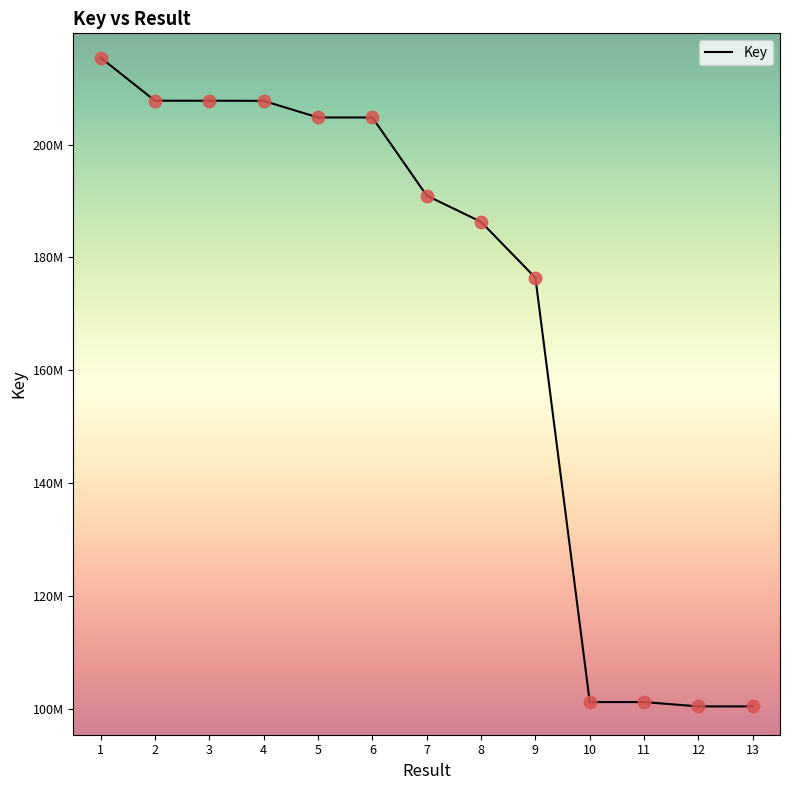

What is the ratio of the value at 12 to the value at 6?

0.5